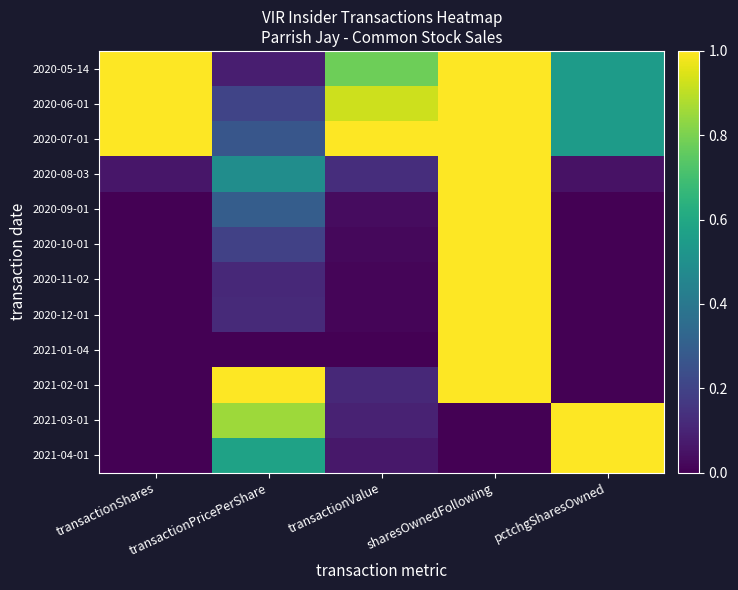

At which category is the sum across all series the highest?

sharesOwnedFollowing